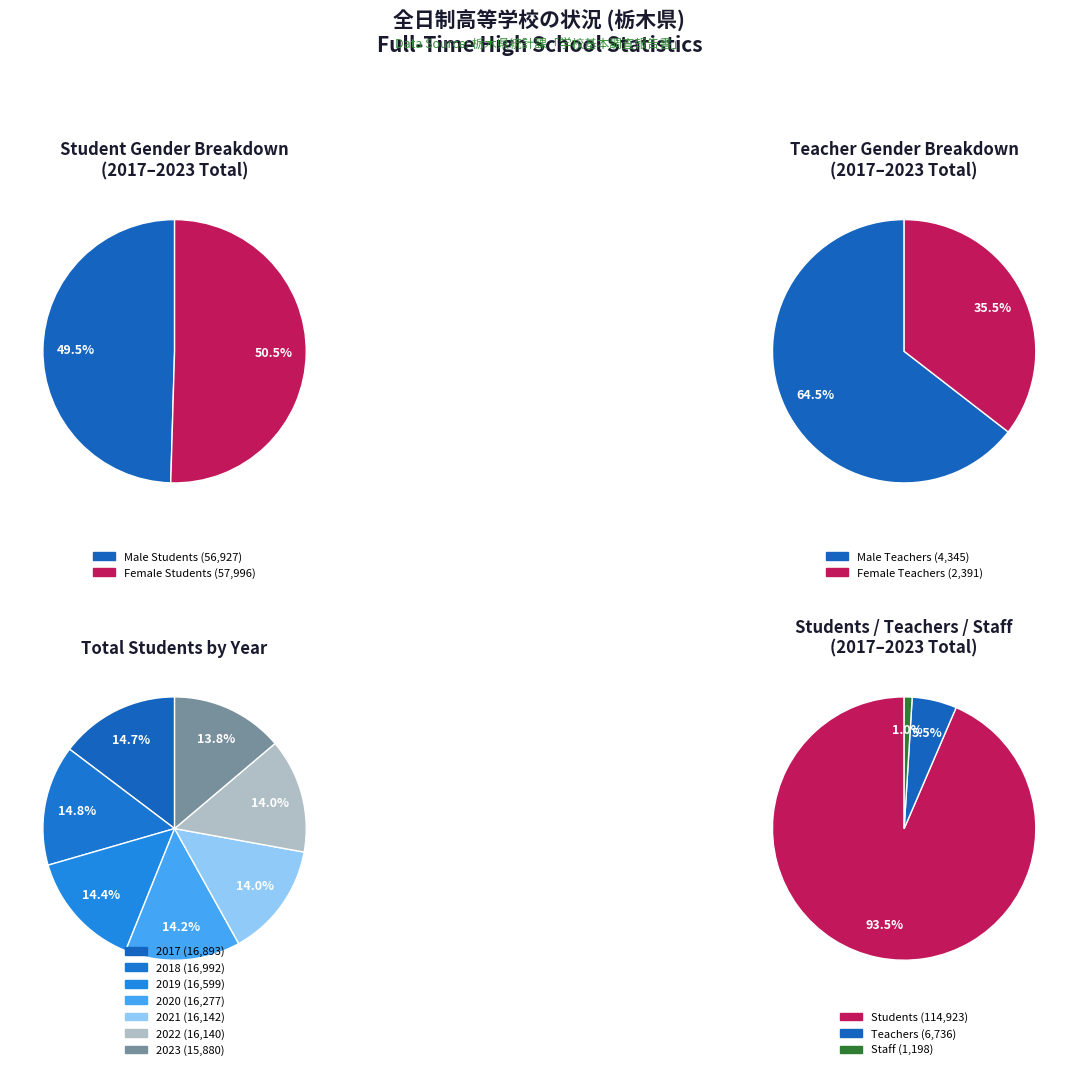

True or false: 2021 accounts for 14% of the total.

True